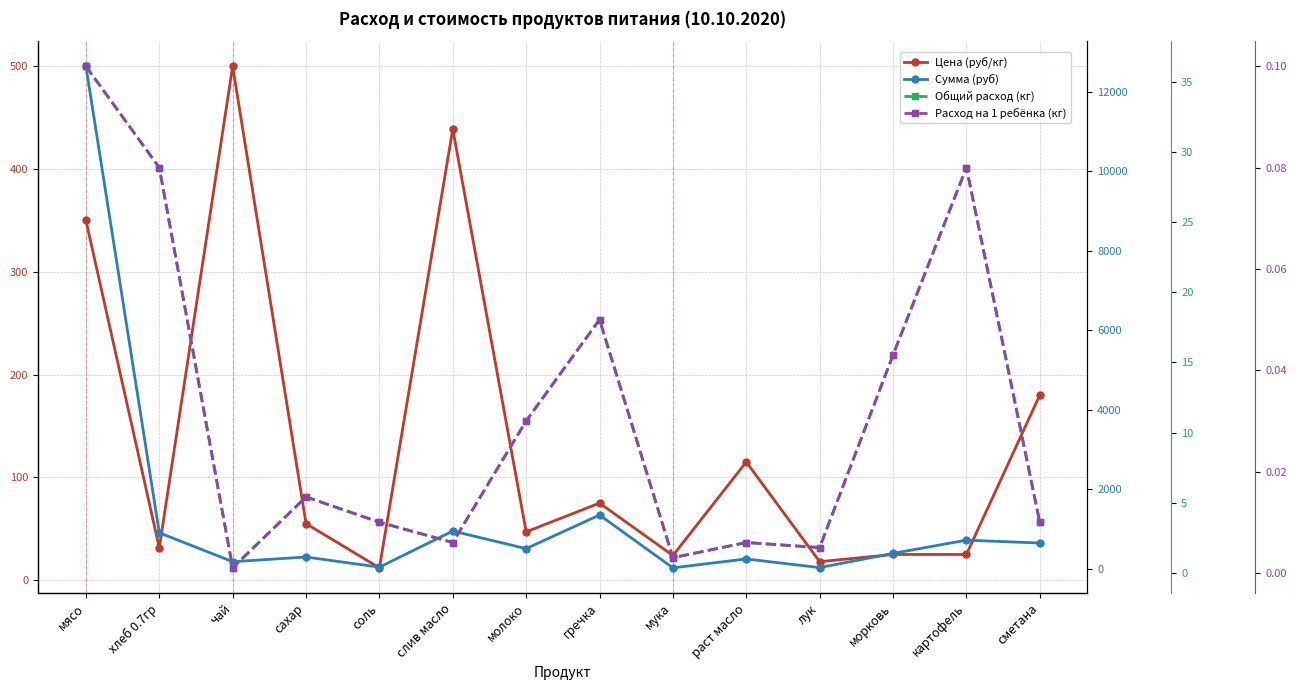

At which label does Общий расход (кг) reach its peak?

мясо